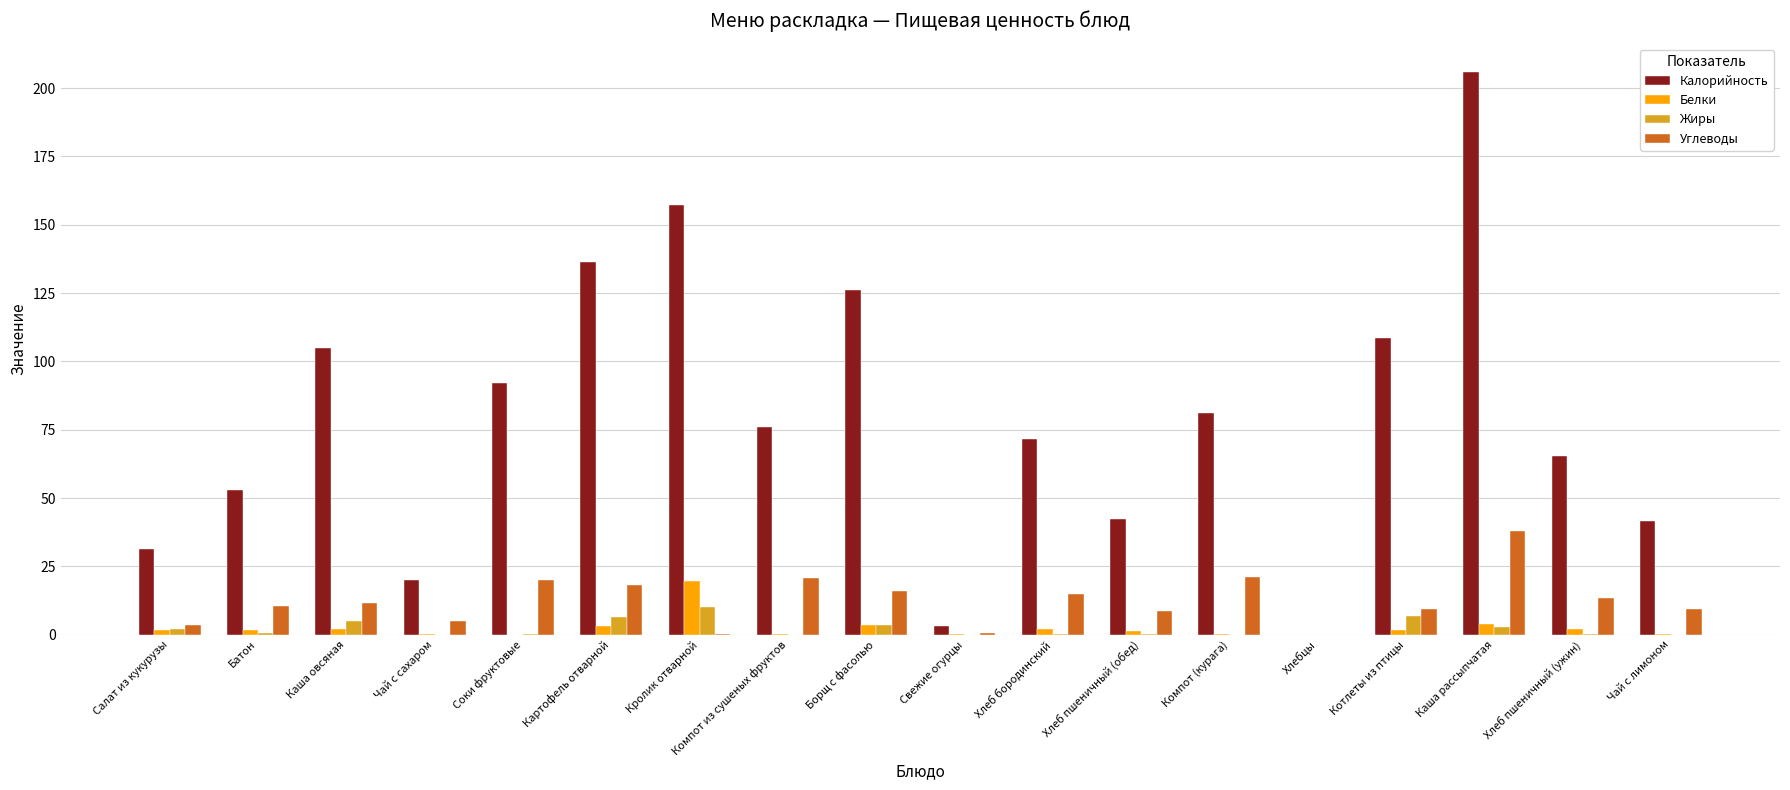

What is the maximum value for Калорийность?

206.0